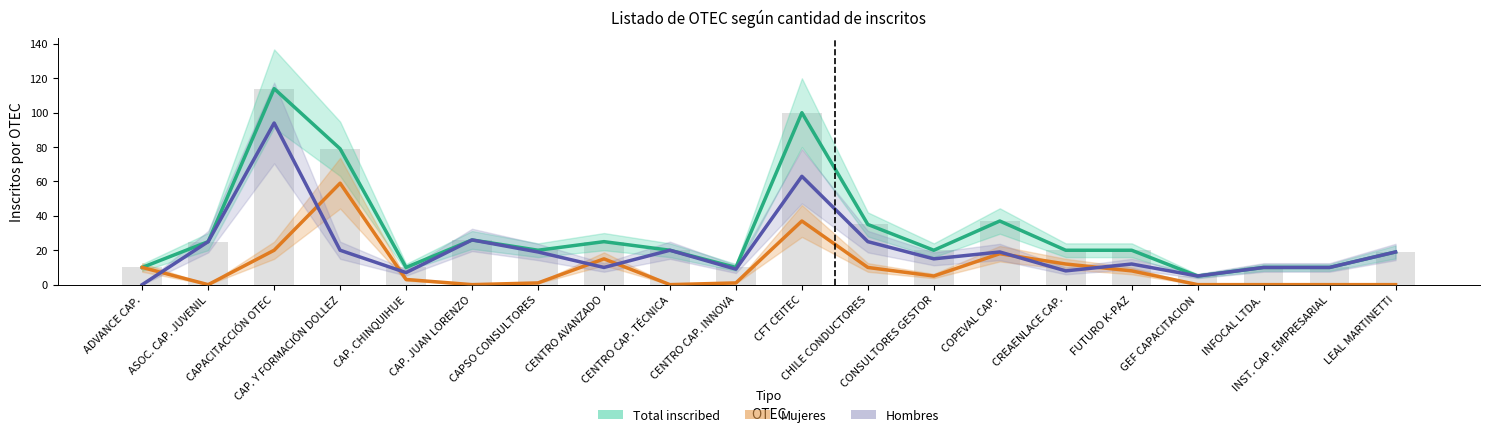

Where is Mujeres nearest to the value 29?

CFT CEITEC